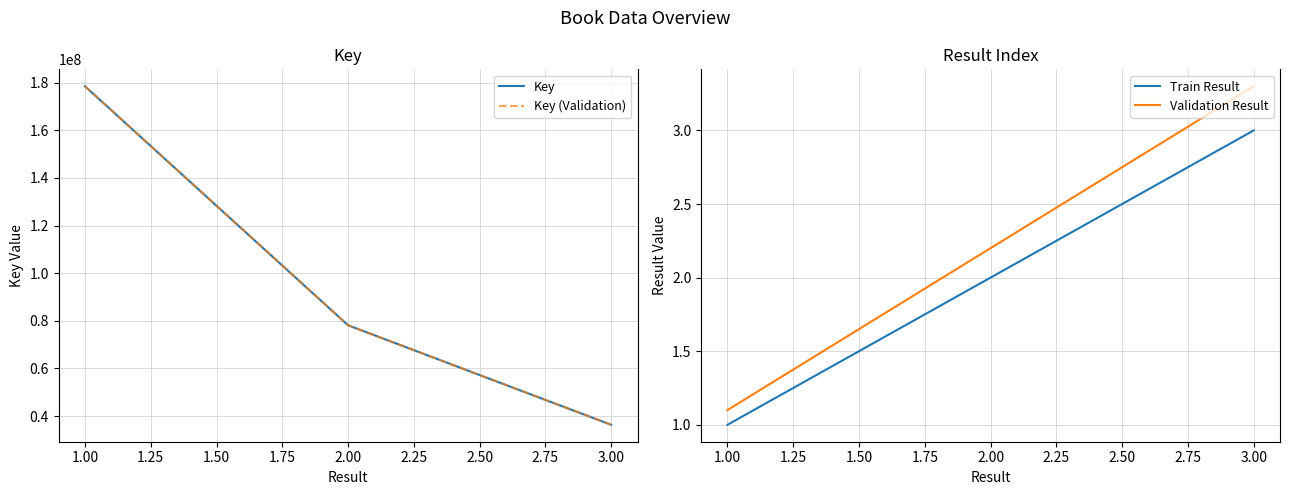

Rank the series by their maximum value, from lowest to highest.

Train Result, Validation Result, Key, Key (Validation)